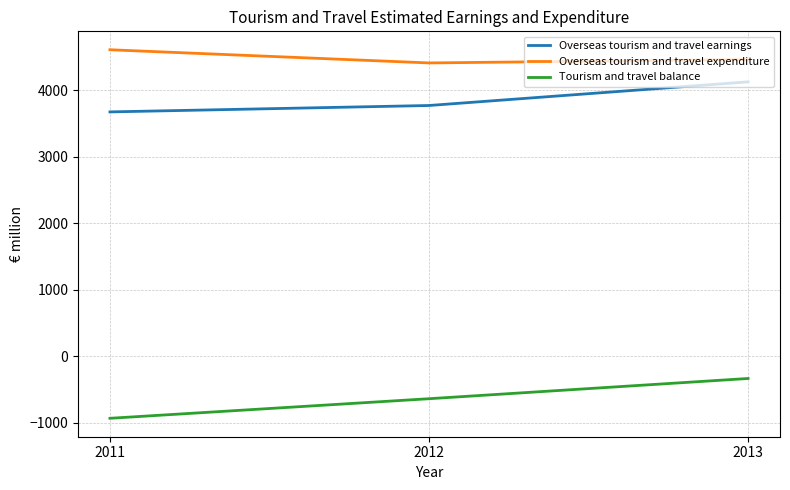

List the labels in order of Tourism and travel balance value, largest first.

2013, 2012, 2011